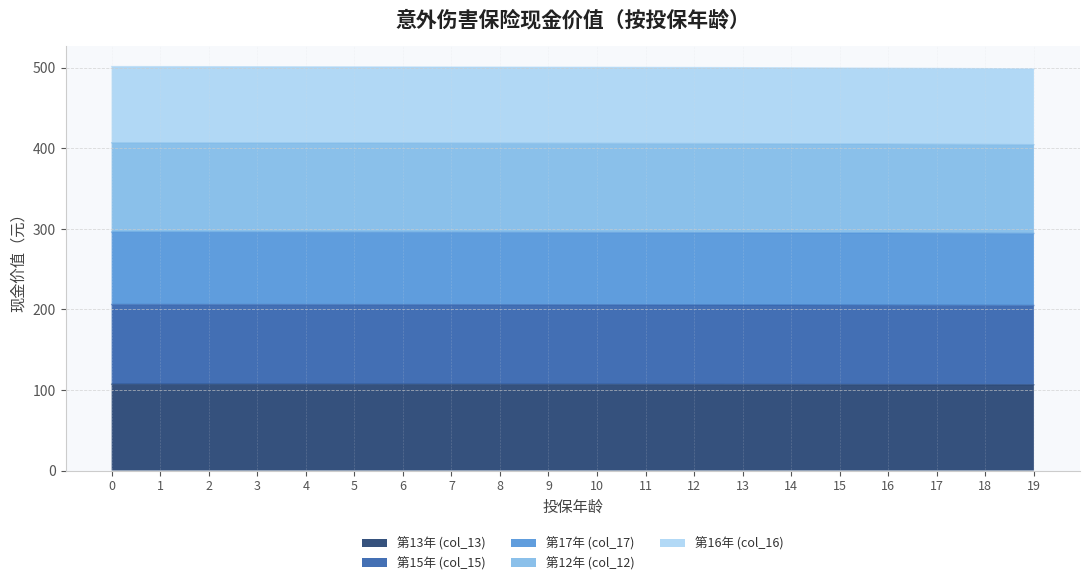

Where is 第13年 (col_13) nearest to the value 106?

19